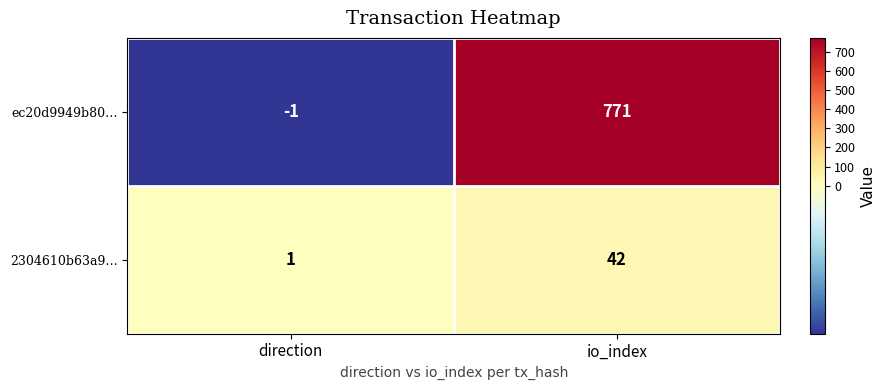

What value does the 2304610b63a9… series have at io_index, to the nearest 10?

40